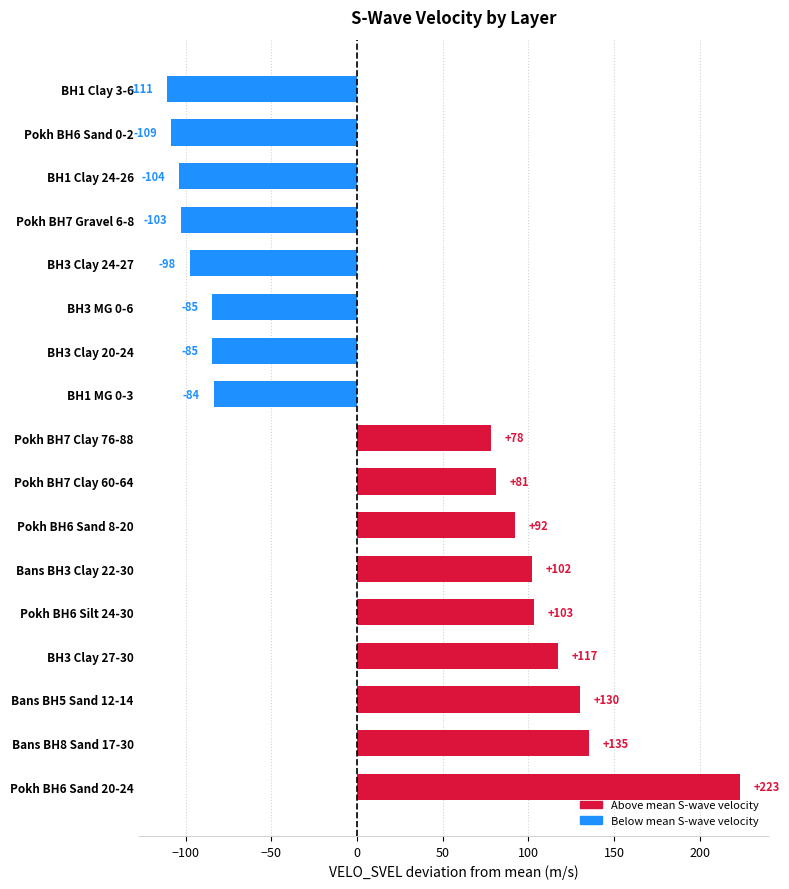

At which category does the chart reach its minimum across all series?

BH1 Clay 3-6